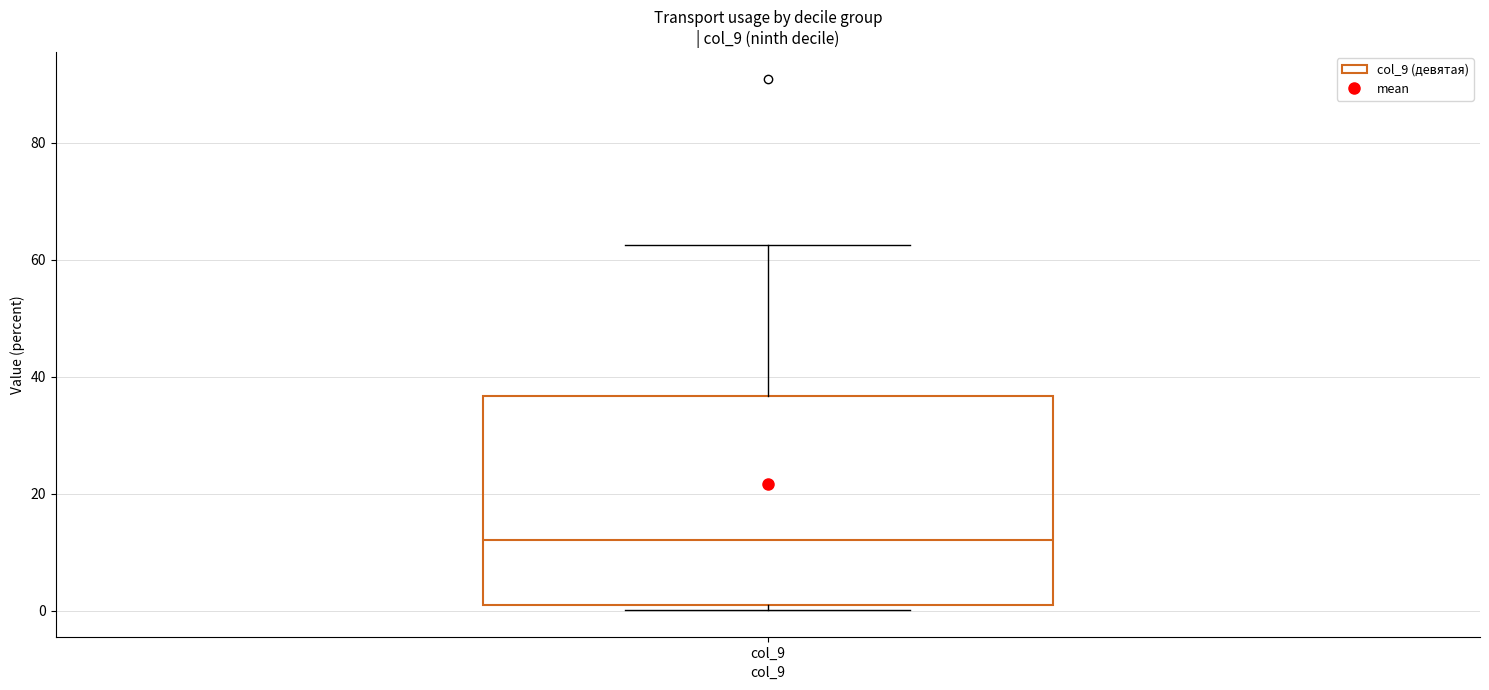

Transcribe this box plot: give where the median line is, the range the box spans, and where the two whiskers end, as read against the y-axis. The values are not printed on the chart, so give them approximately, as read against the axis.

median 12, box 2 to 36, whiskers 0 to 62